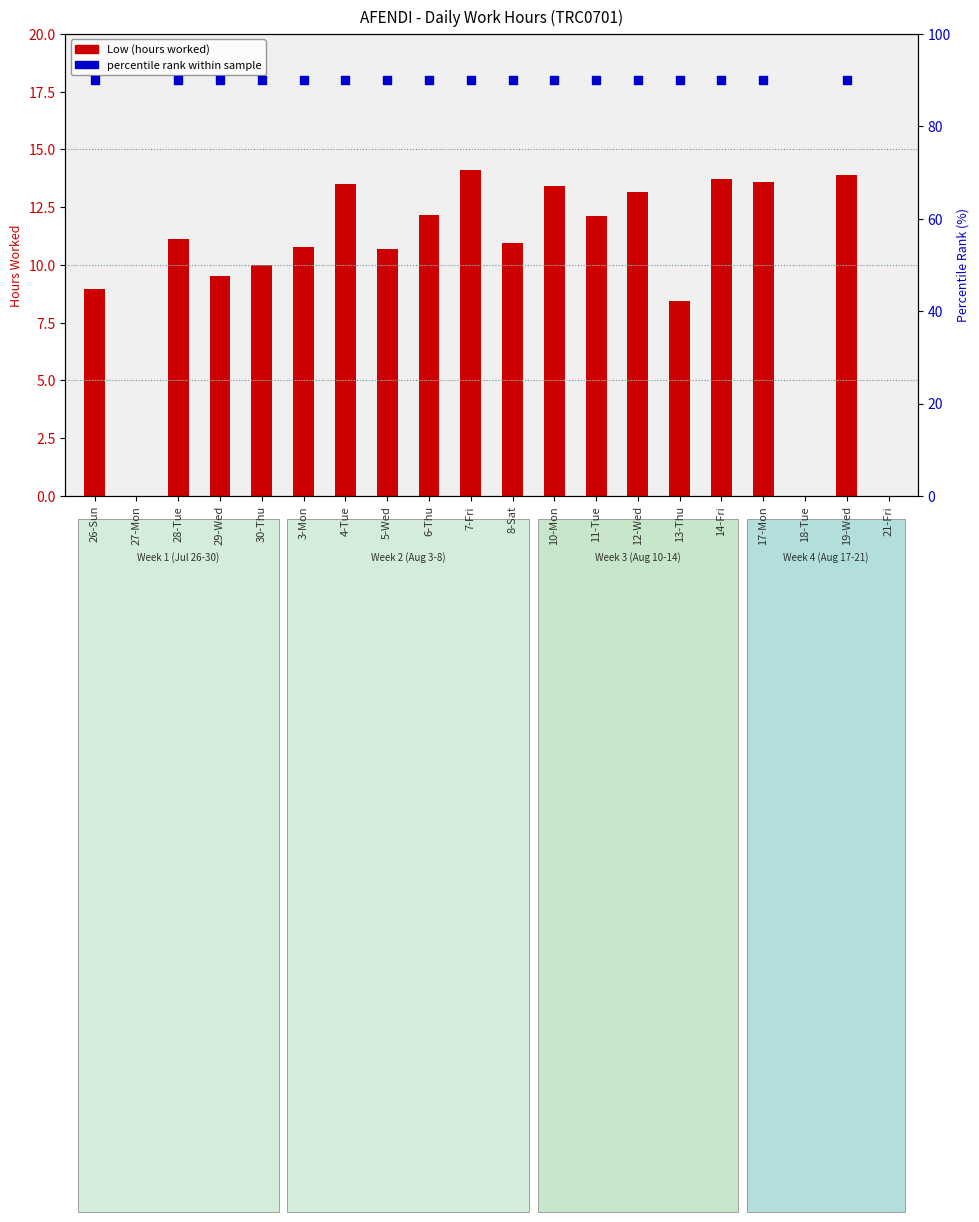

At how many categories does at least one series exceed 13?

17